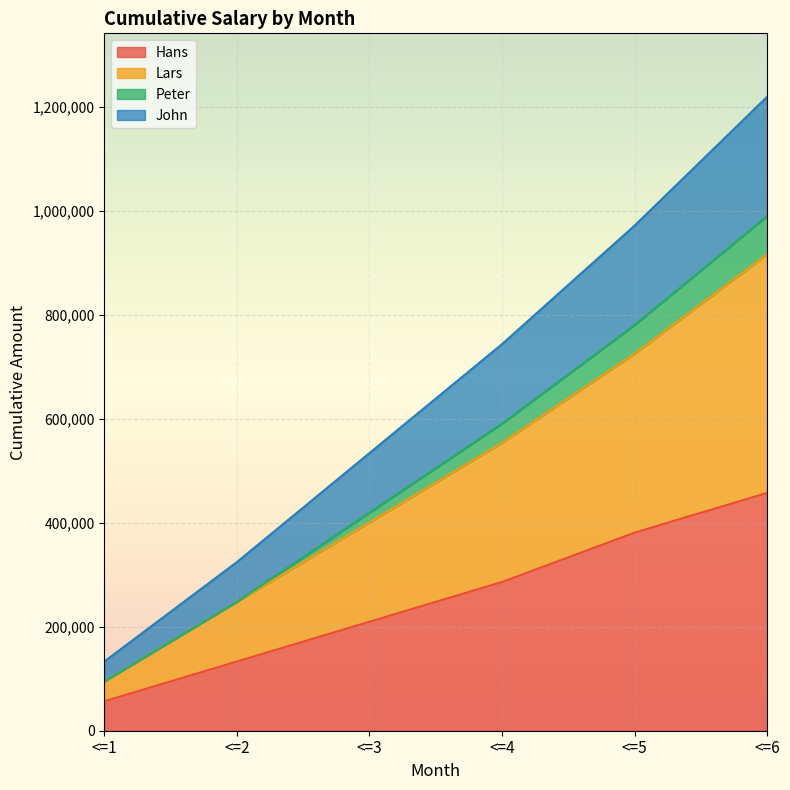

What is the value of the Lars point at the 3rd from the left?

400860